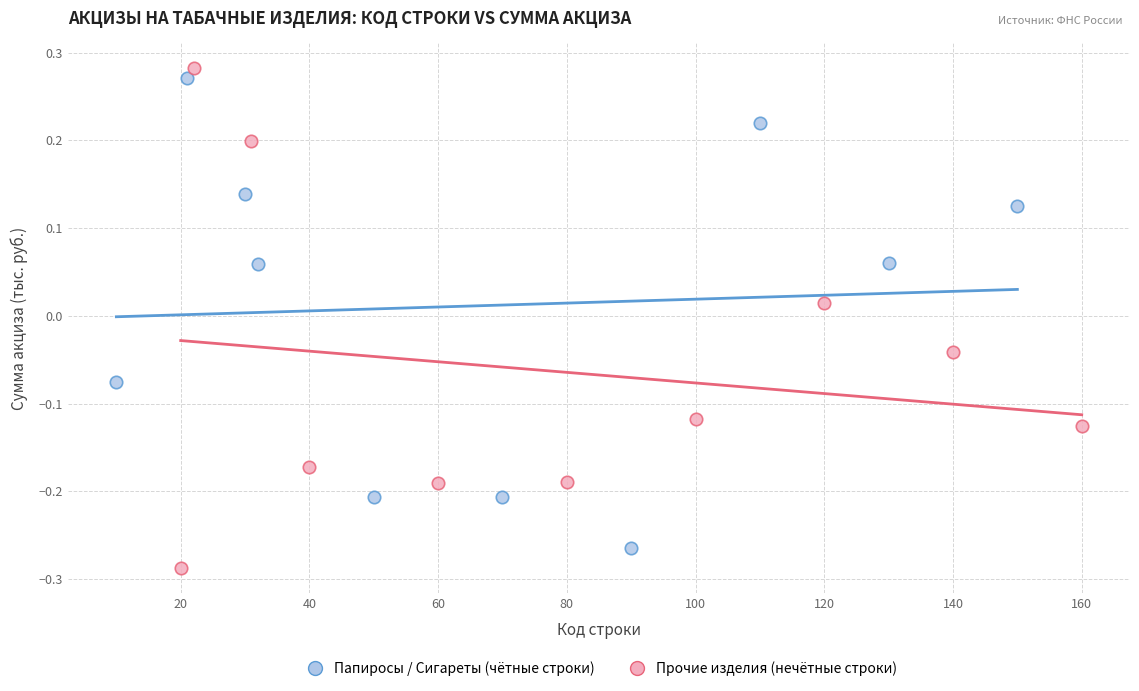

What are all the series names shown in the legend?

Папиросы / Сигареты (чётные строки), Прочие изделия (нечётные строки)